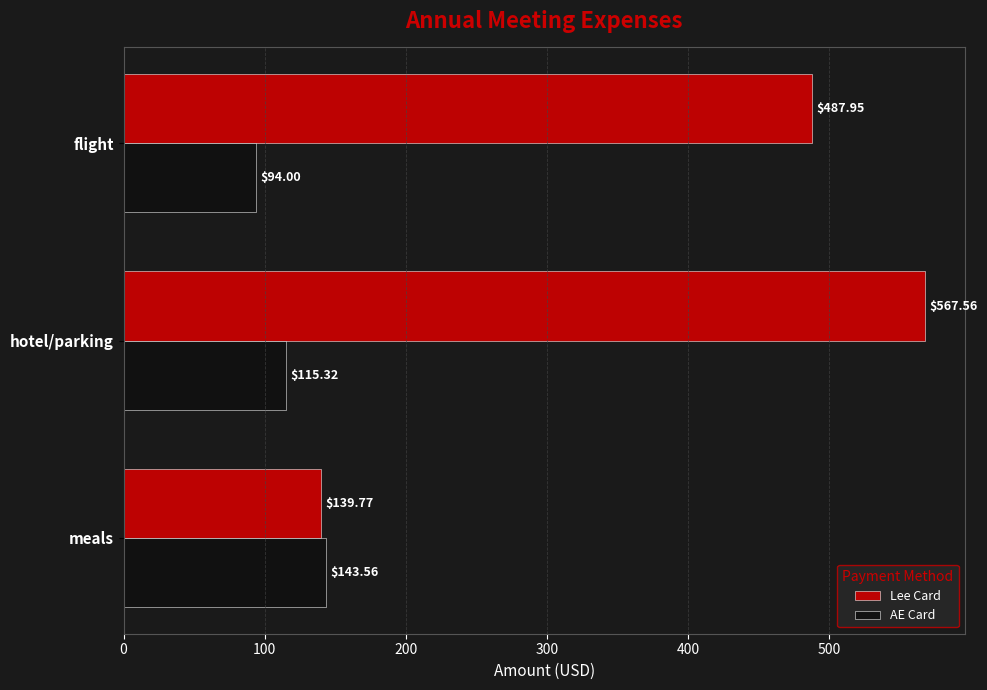

Count the number of categories in the chart.

3